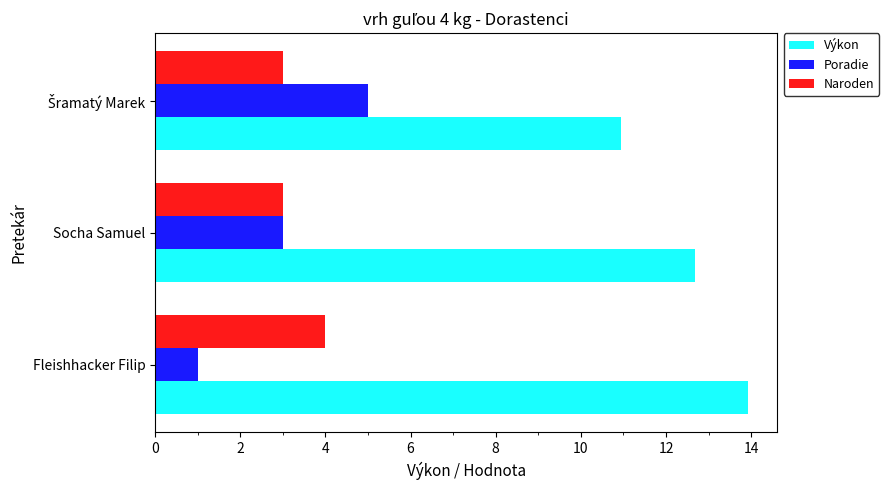

What is the difference between the maximum and minimum values in the Naroden series?

1.0